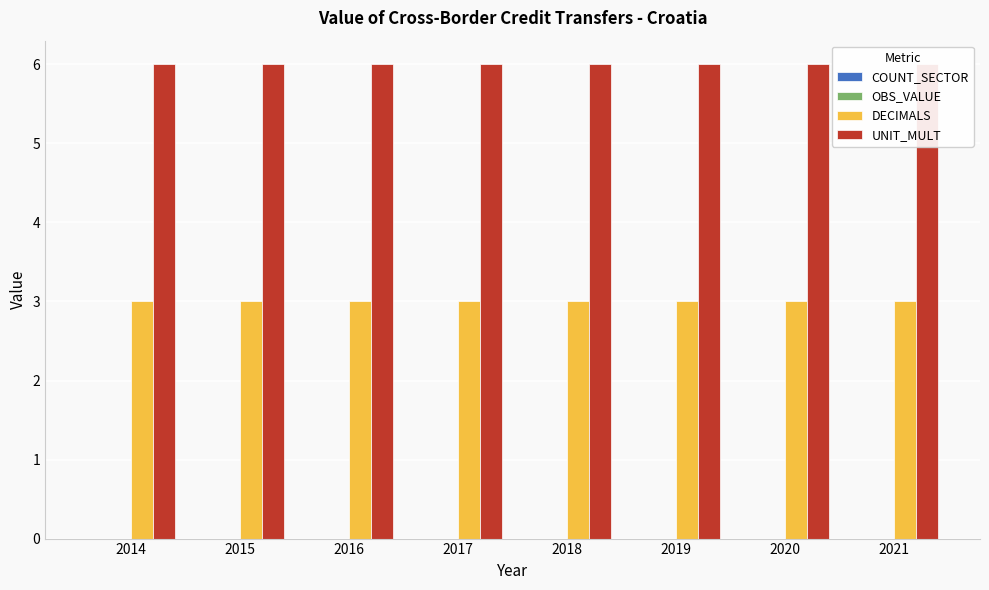

Are the bars horizontal?

No